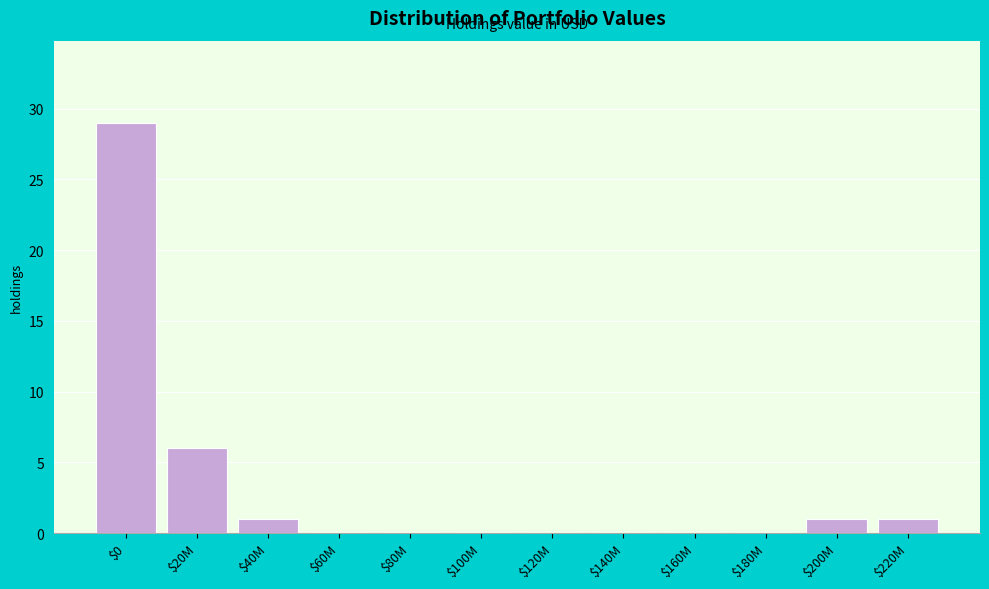

Is it true that the value at $20M is 6?

True